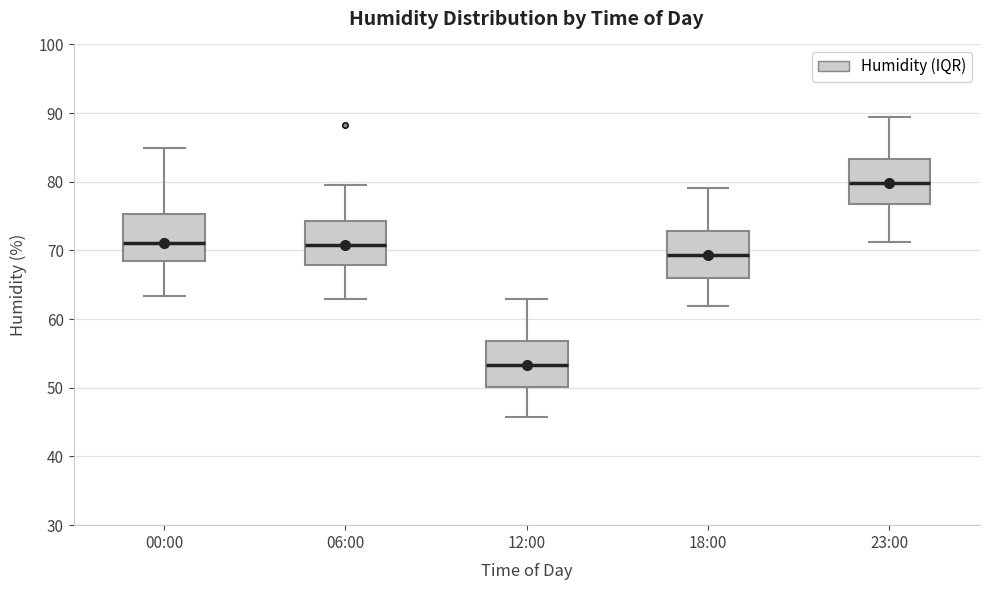

Where is the upper edge of the box for 23:00 on the y-axis? The values are not printed on the chart, so give them approximately, as read against the axis.

83